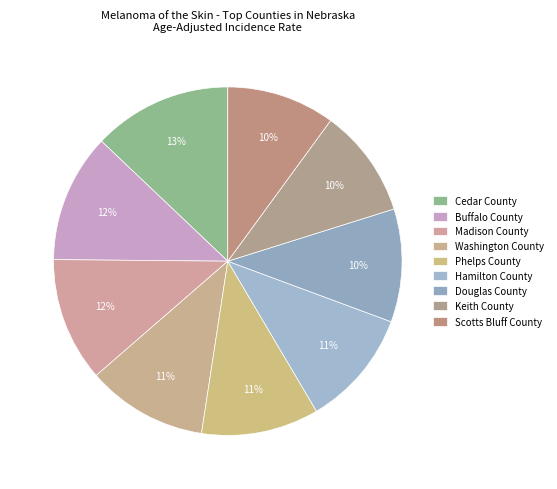

Which category has the biggest portion of the pie?

Cedar County